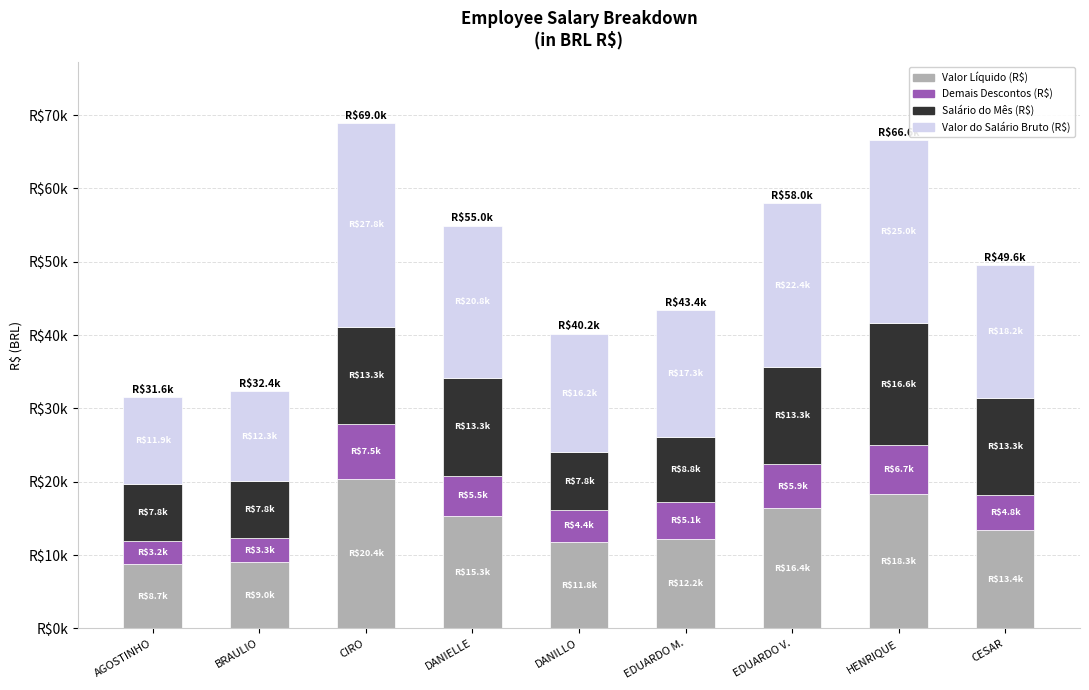

What position from the left is CIRO?

3